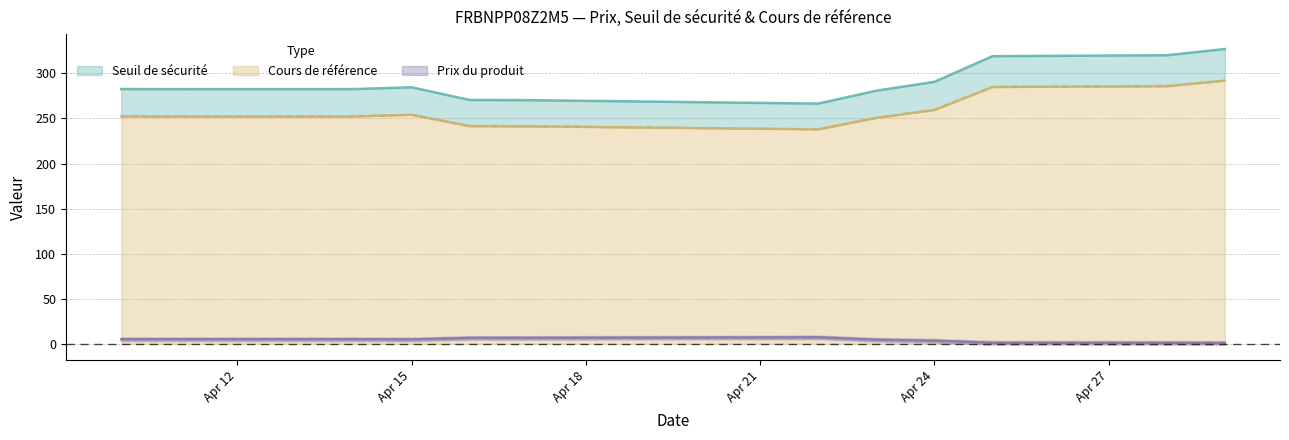

List the series in order of their peak value, highest first.

Seuil de sécurité, Cours de référence, Prix du produit